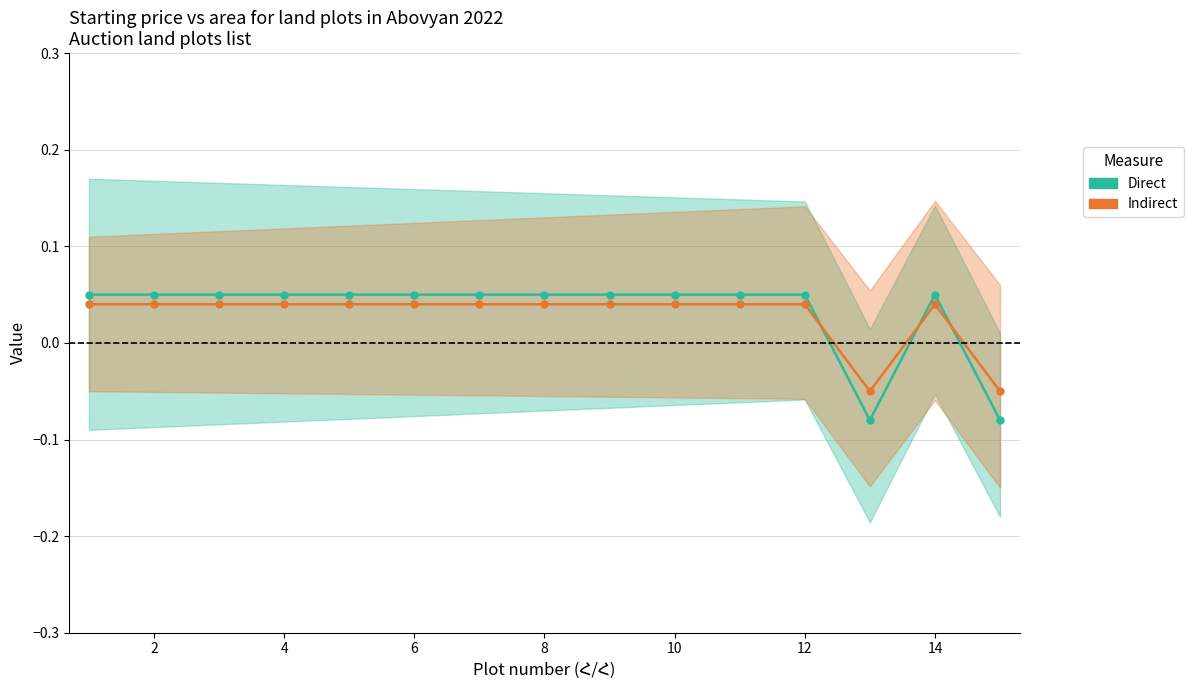

Does the chart have visible grid lines?

Yes